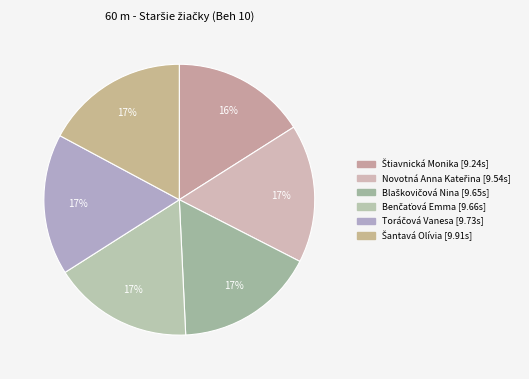

How many segments does this pie chart have?

6